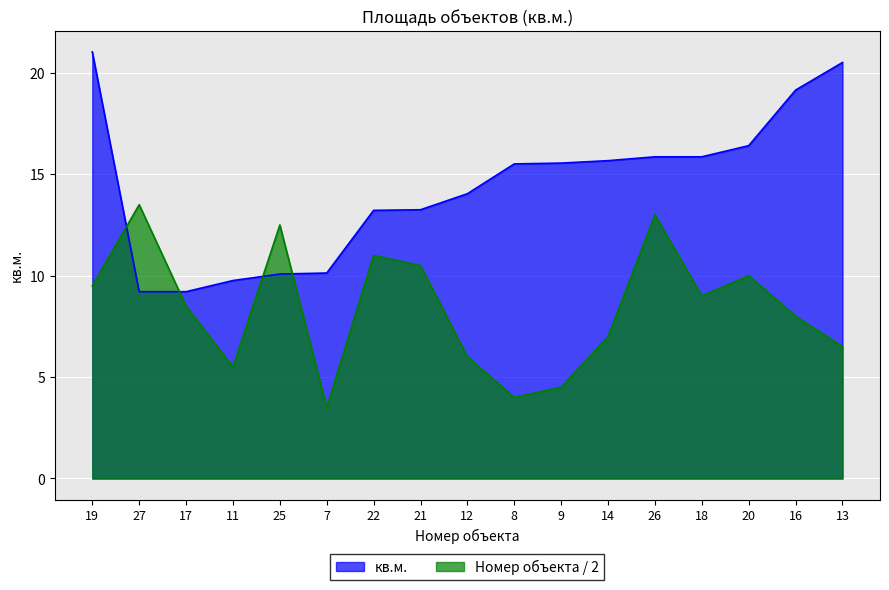

Which has a higher value, 16 or 22?

16